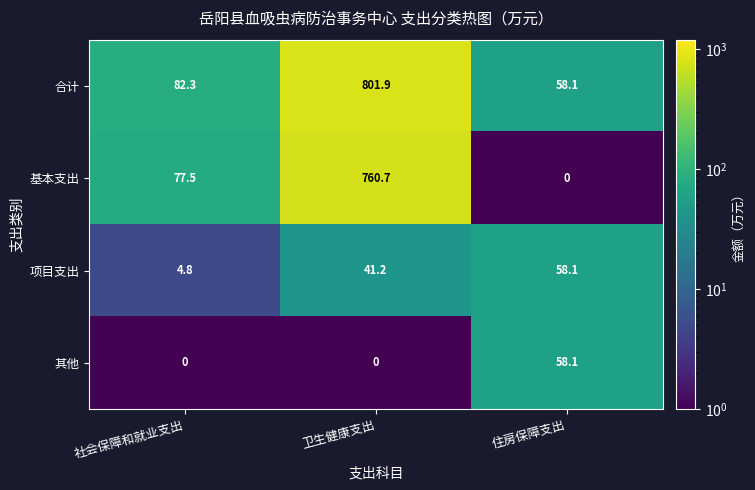

Rank the series at 社会保障和就业支出 from highest to lowest value.

合计, 基本支出, 项目支出, 其他